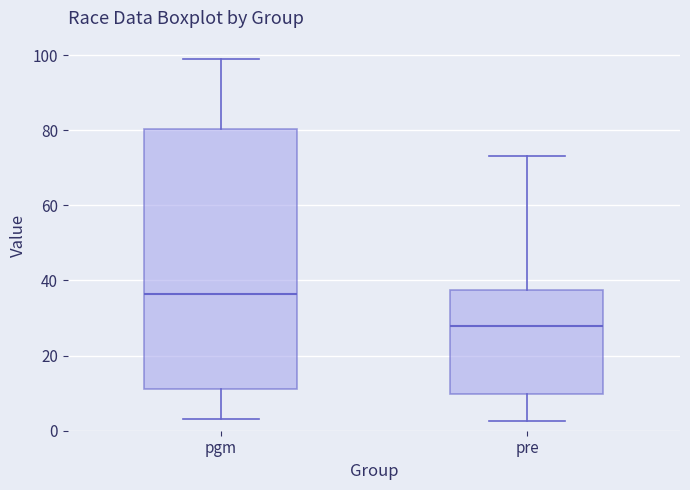

Comparing the boxes themselves (not the whiskers), which one is the tallest?

pgm